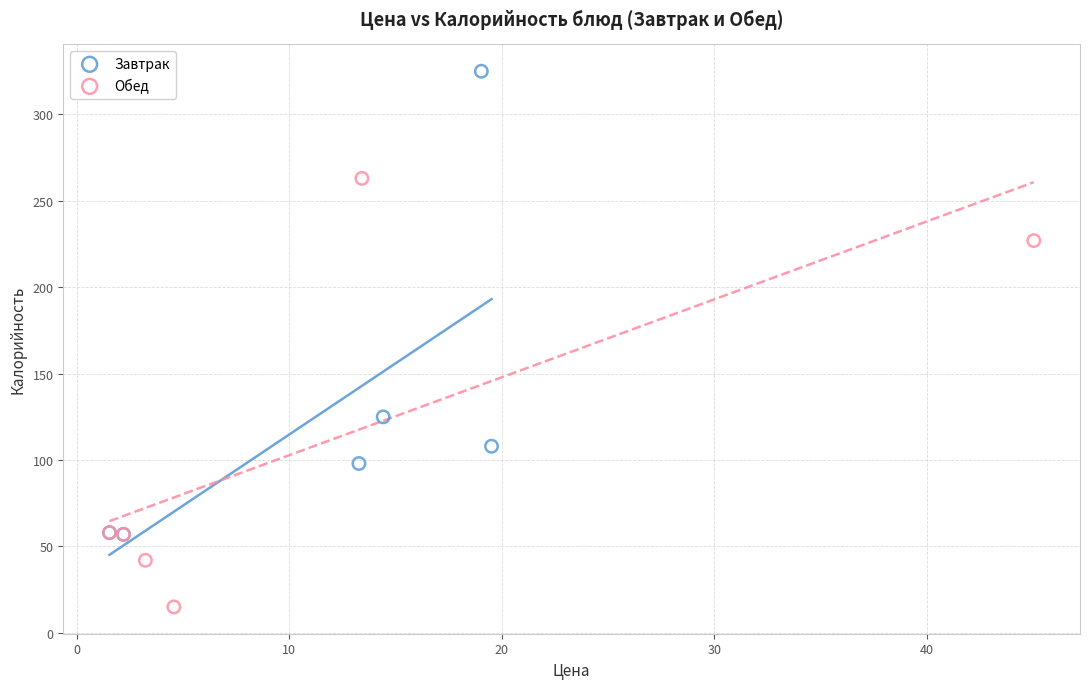

Which series reaches the maximum Y coordinate?

Завтрак